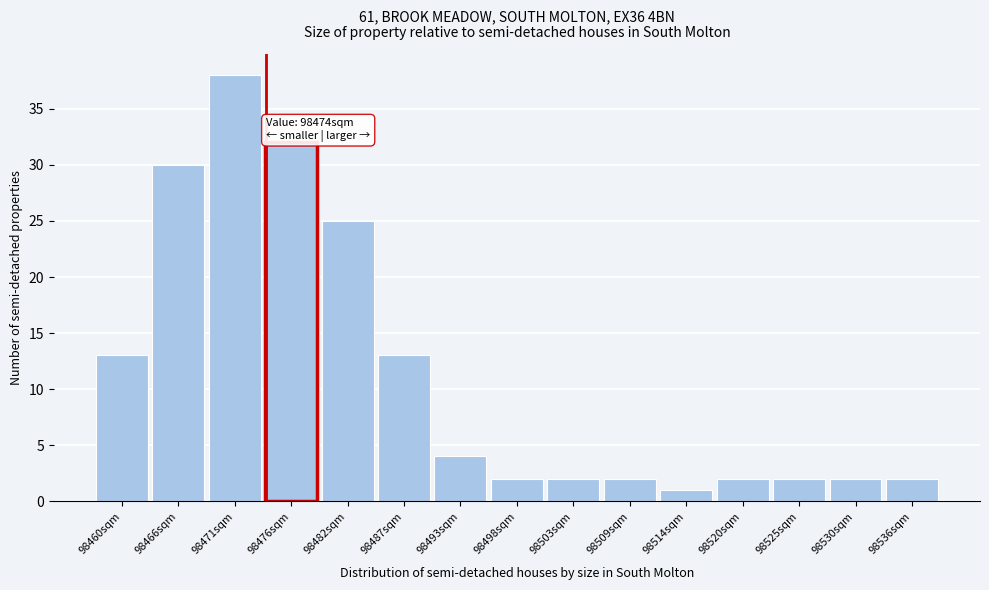

Over which range of the x-axis is the bar tallest?

98468.3 to 98473.7